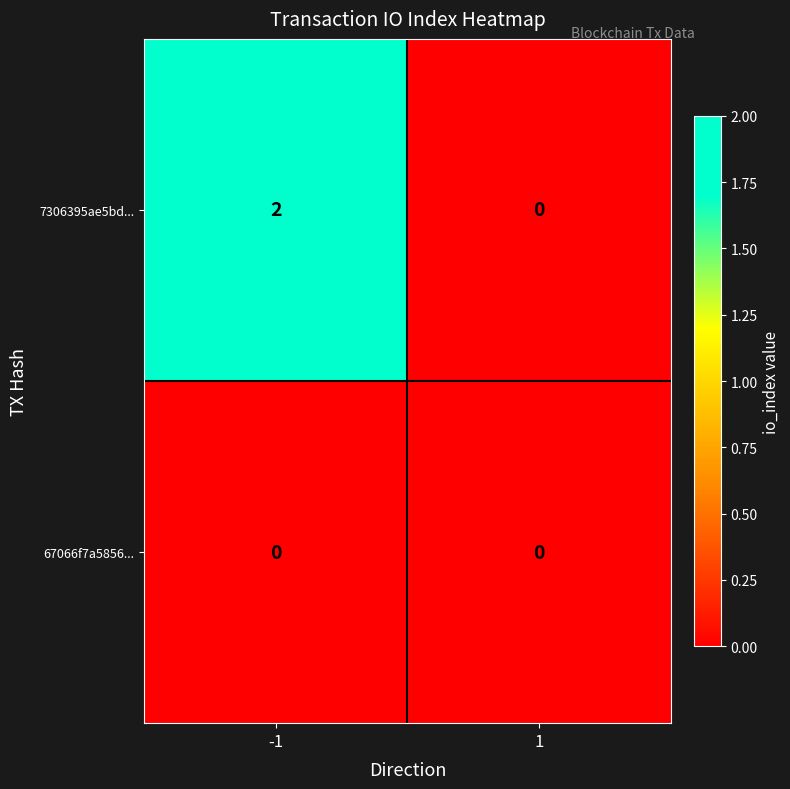

Reading left to right, list all the values displayed in this chart.

7306395ae5bd...: -1=2	1=0
67066f7a5856...: -1=0	1=0